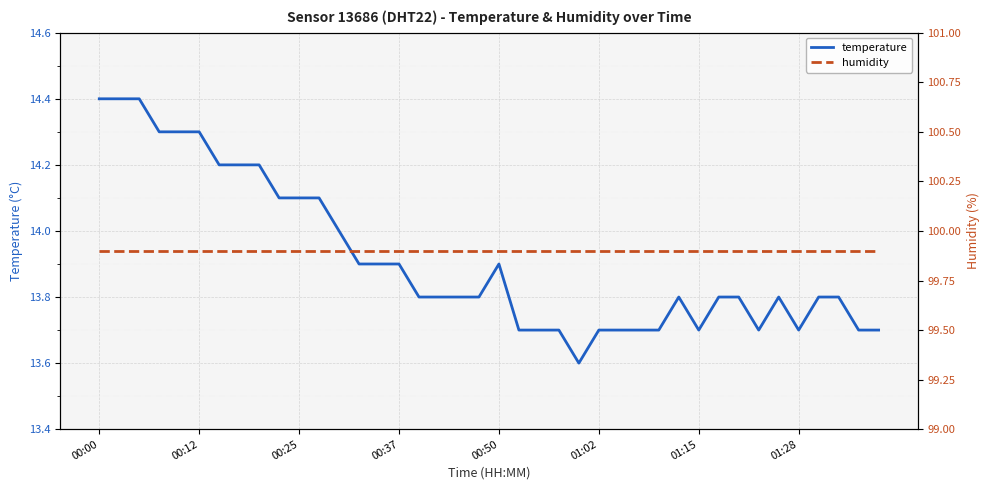

What is the spread (max minus min) of values at 34?

86.1